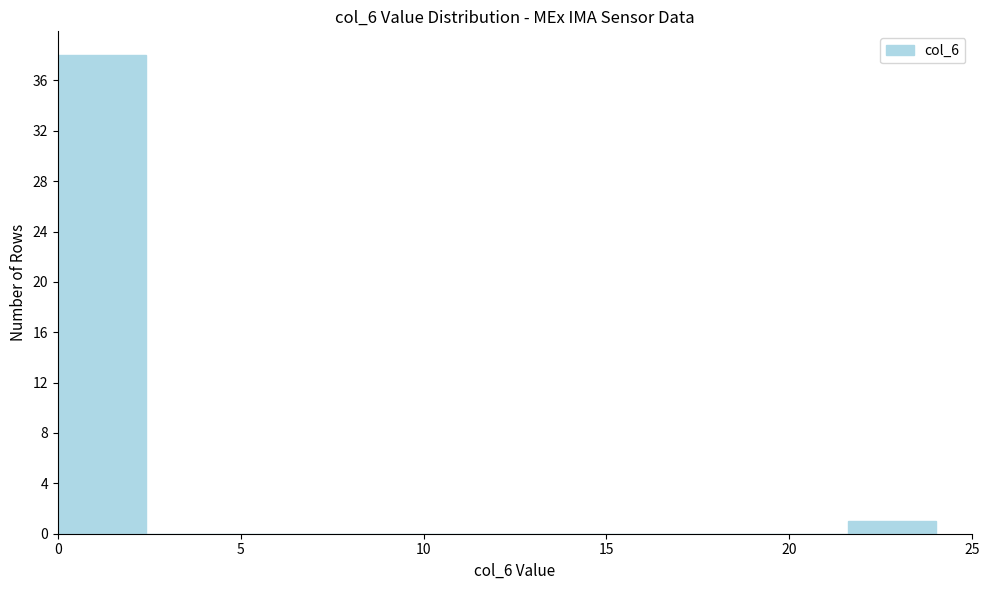

Reading left to right, transcribe this chart: for each bar, give the range it covers on the x-axis and its height. Neither the bar edges nor the heights are printed on the chart, so give them approximately, as read against the axes.

0.0 to 2.4: 38
2.4 to 4.8: 0
4.8 to 7.2: 0
7.2 to 9.6: 0
9.6 to 12.0: 0
12.0 to 14.4: 0
14.4 to 16.8: 0
16.8 to 19.2: 0
19.2 to 21.6: 0
21.6 to 24.0: 1